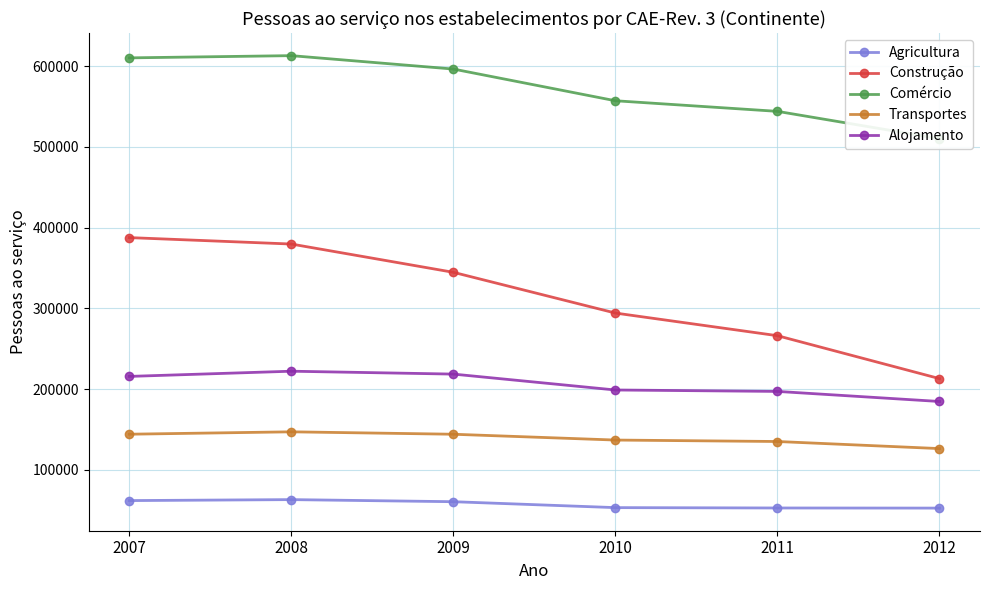

What is the difference between the highest and lowest values at 2012?

457742